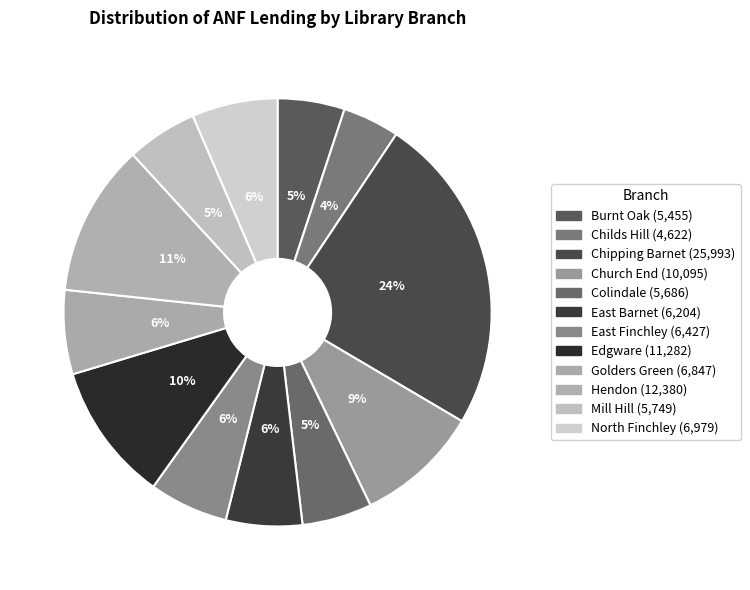

Does Edgware represent more than half of the total?

No